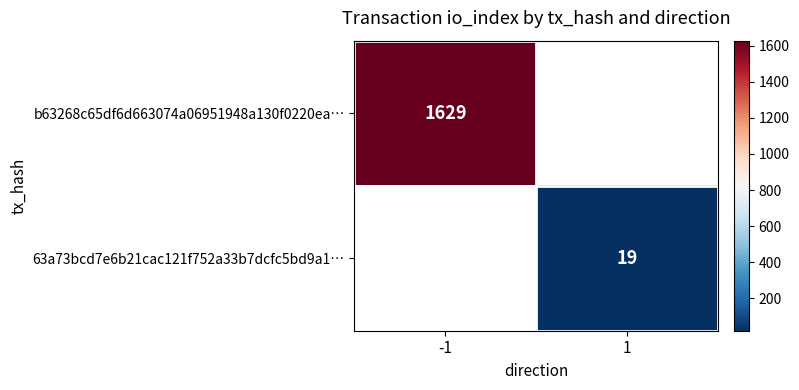

How many categories are shown in the chart?

2